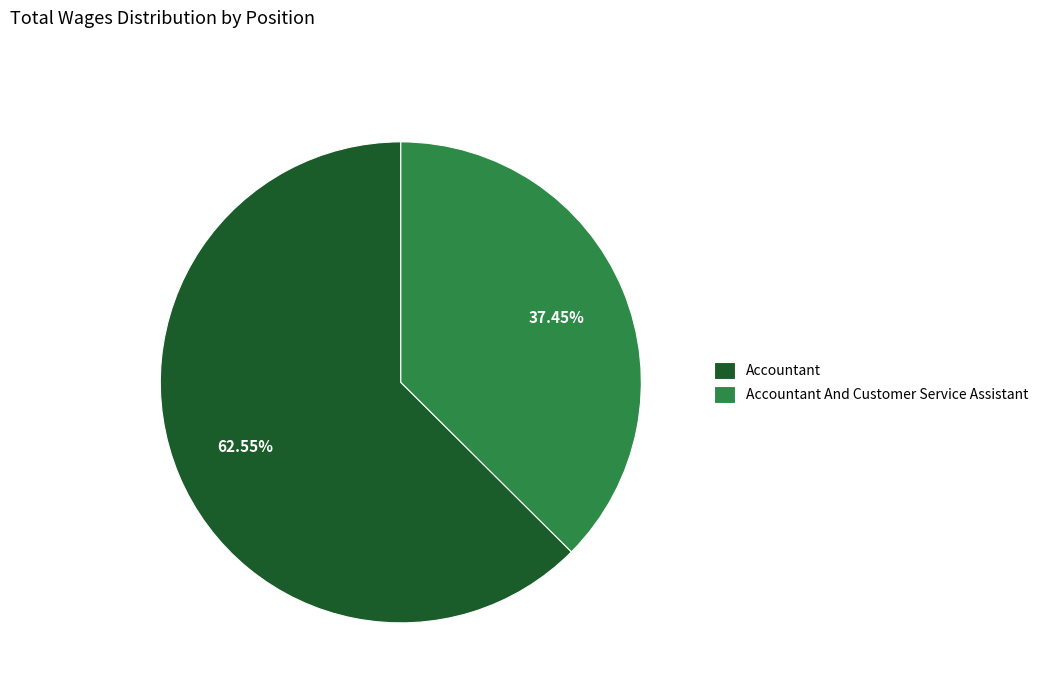

Combined, do Accountant and Accountant And Customer Service Assistant account for over 50%?

Yes